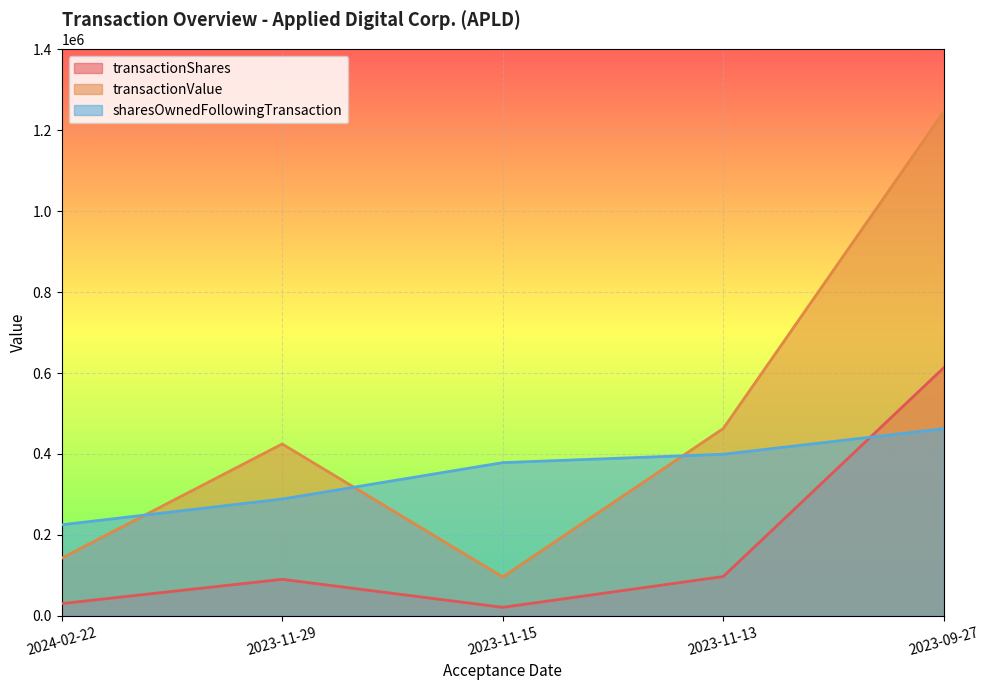

Reading right to left, what are all the values shown in this chart?

transactionShares: 613163	96877	20740	90000	30000
transactionValue: 1246039	462773	95819	424650	142200
sharesOwnedFollowingTransaction: 462438	399246	378506	288506	224821